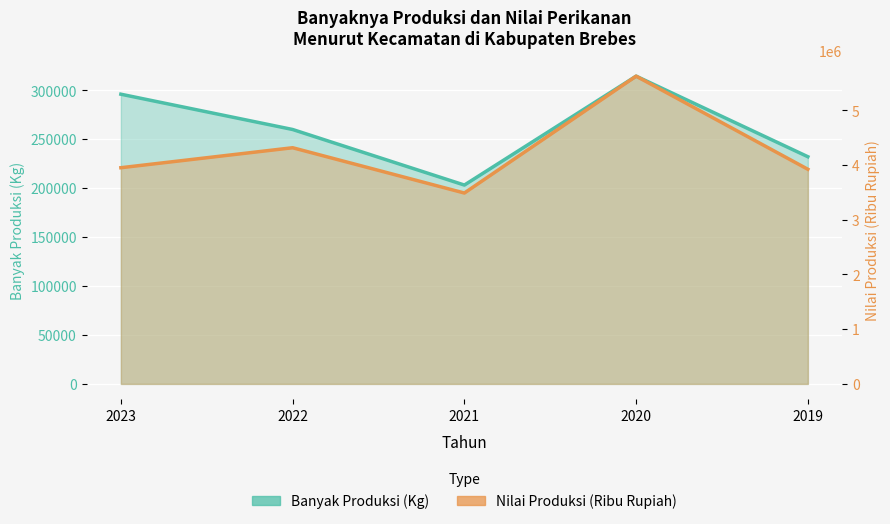

What are all the series names shown in the legend?

Banyak Produksi (Kg), Nilai Produksi (Ribu Rupiah)